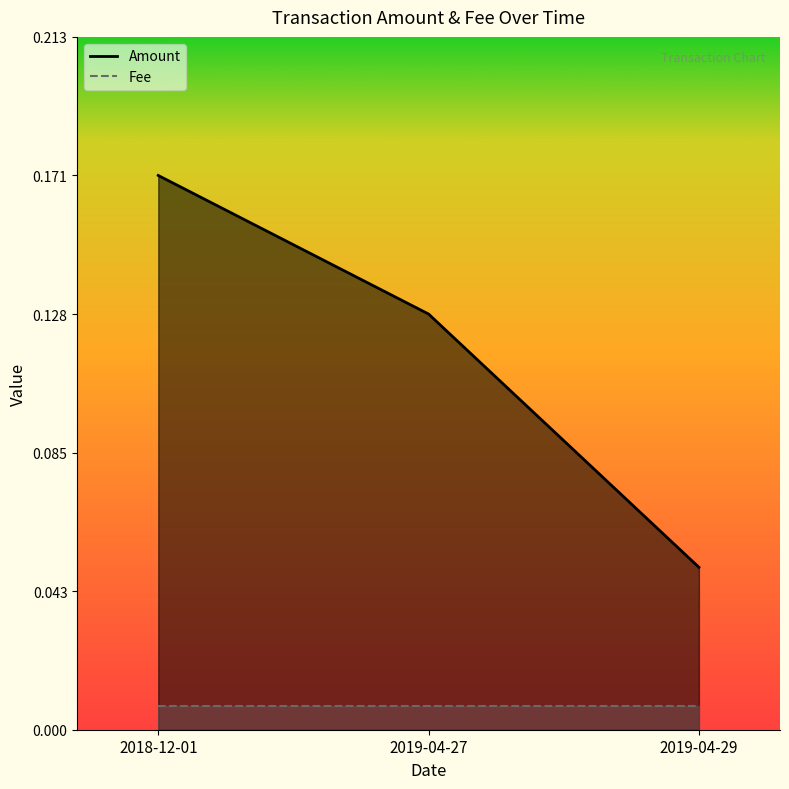

What is the difference between the maximum and minimum values?

0.1